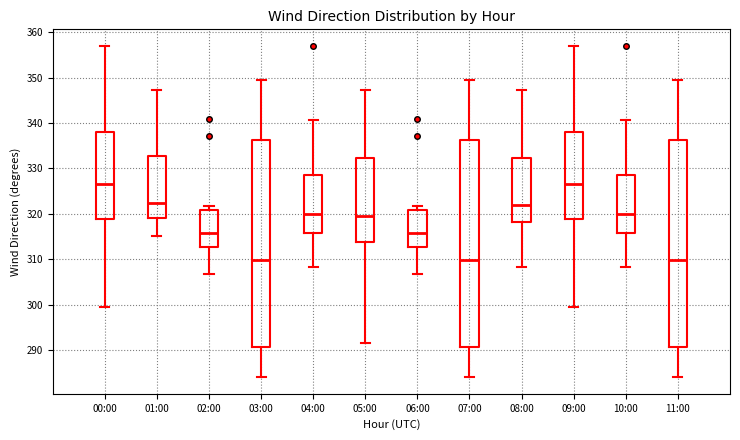

Where does the upper whisker of the box for 09:00 end on the y-axis? The values are not printed on the chart, so give them approximately, as read against the axis.

357